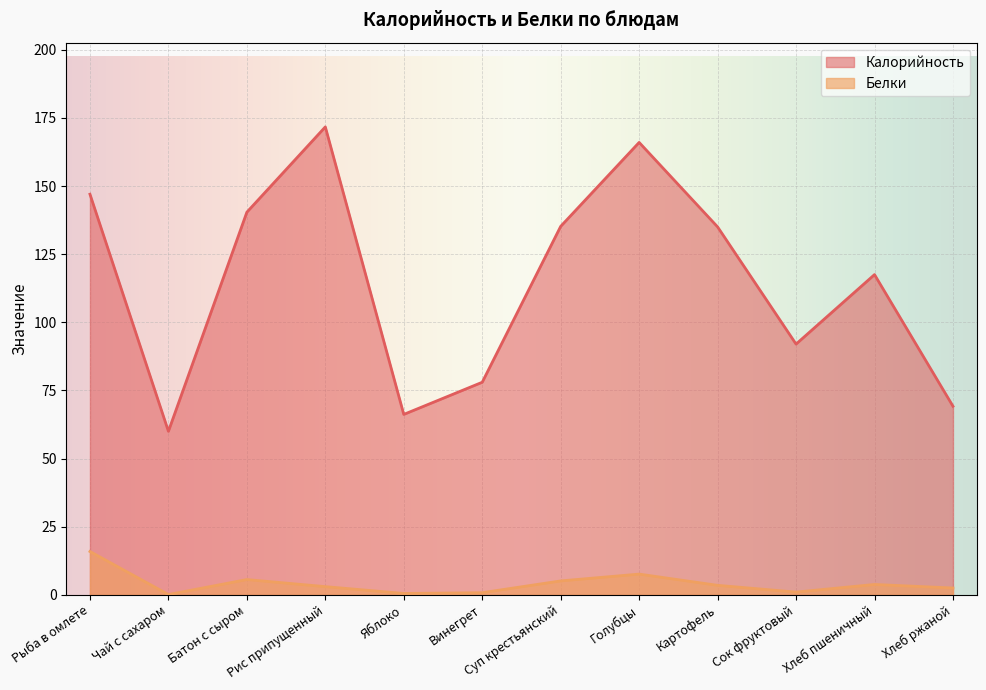

Which series has the largest total across all categories?

Калорийность